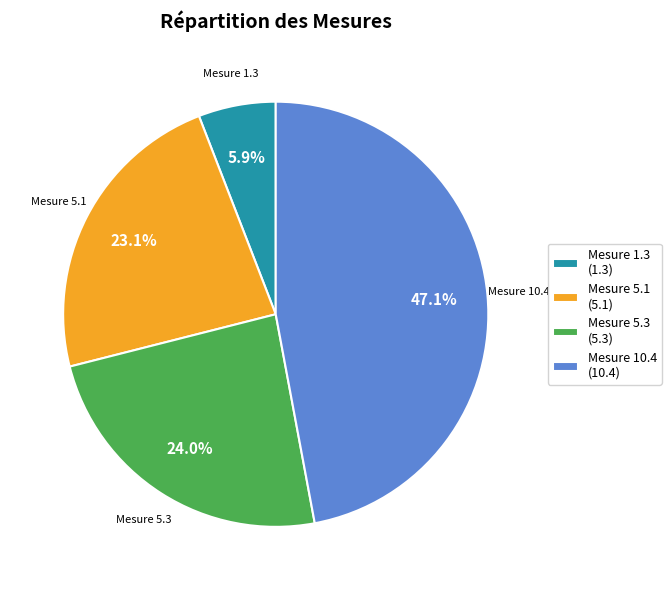

Is there a majority slice in this chart?

No